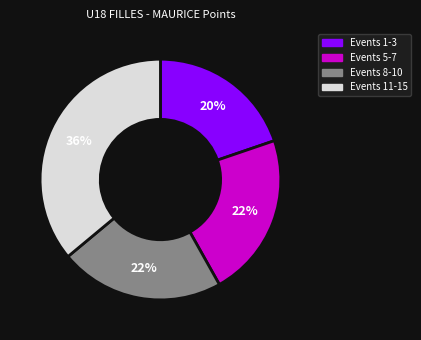

Count the number of slices in the pie.

4